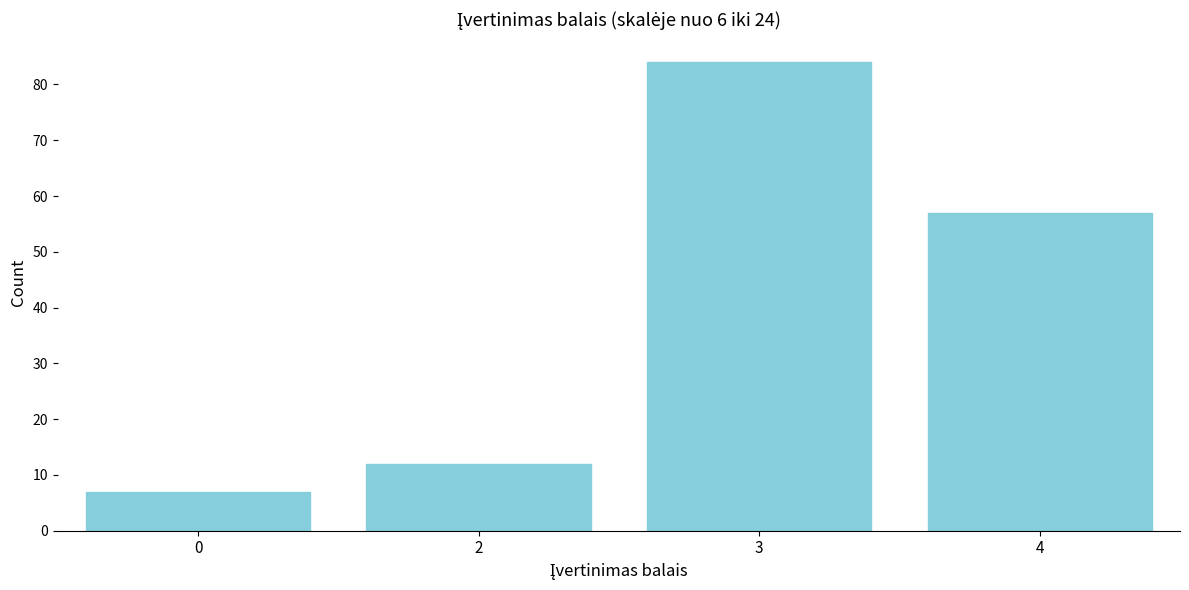

Reading left to right, extract all data points from this chart.

7	12	84	57